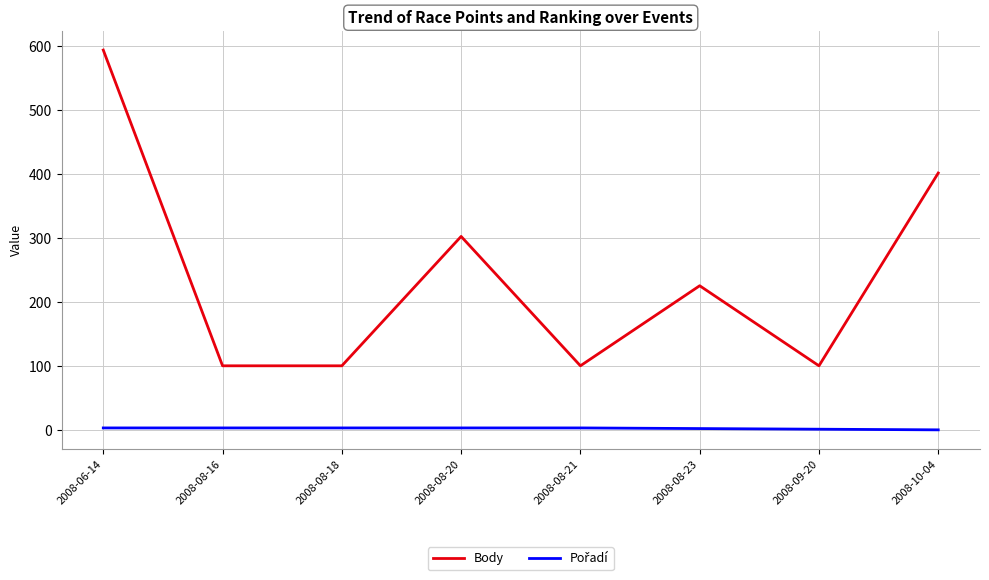

What is the difference between the maximum and minimum values in the Body series?

493